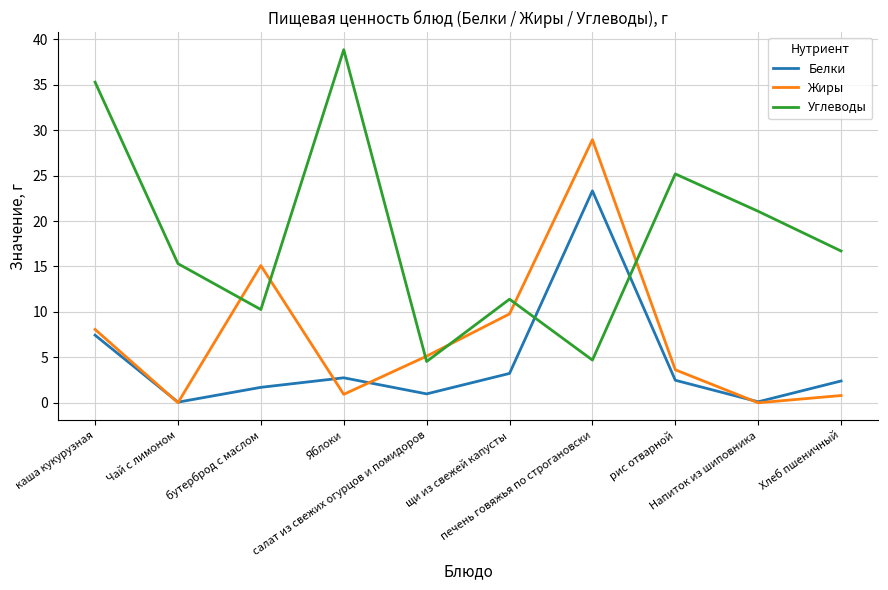

How many intersections are there between Белки and Углеводы?

2